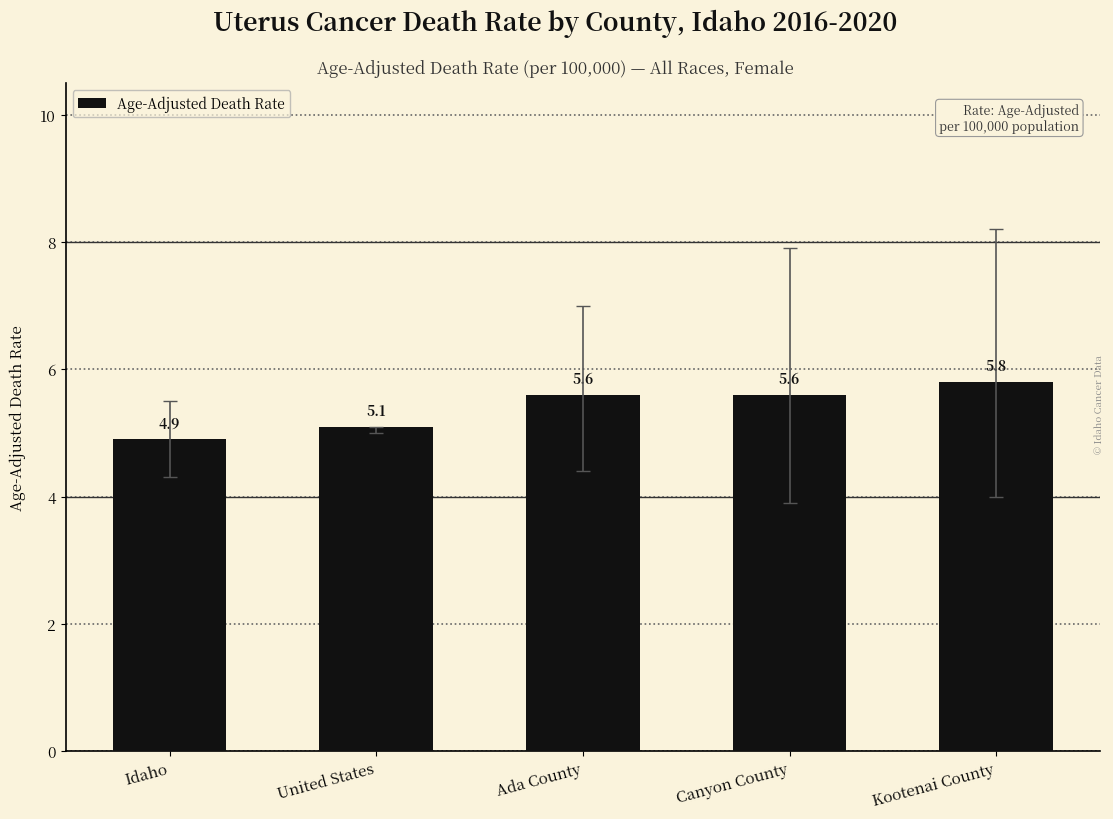

The chart shows a value of 3.3 at Kootenai County. True or false?

False